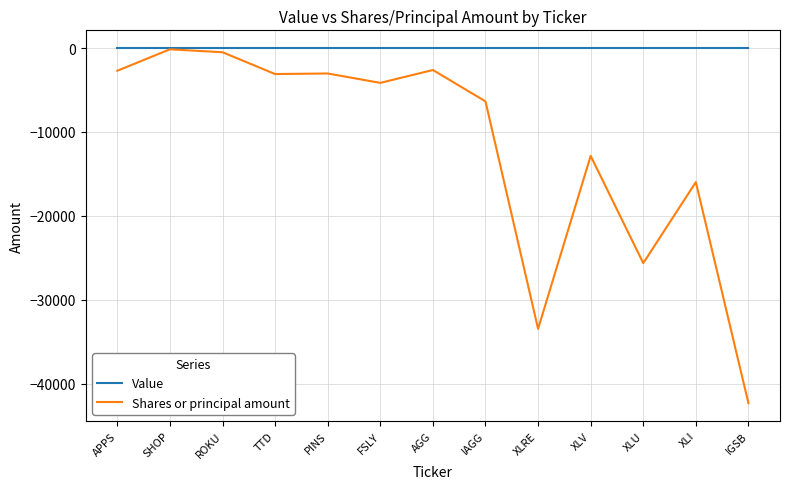

Which series changed the most between FSLY and XLV?

Shares or principal amount